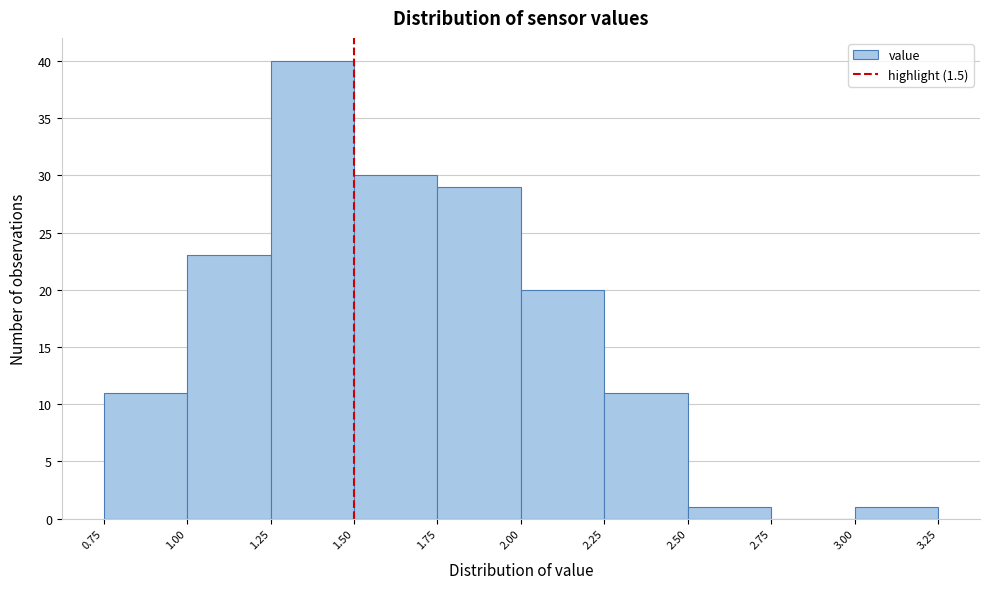

How tall is the bar that spans 2.00 to 2.25 on the x-axis? The values are not printed on the chart, so give them approximately, as read against the axis.

20